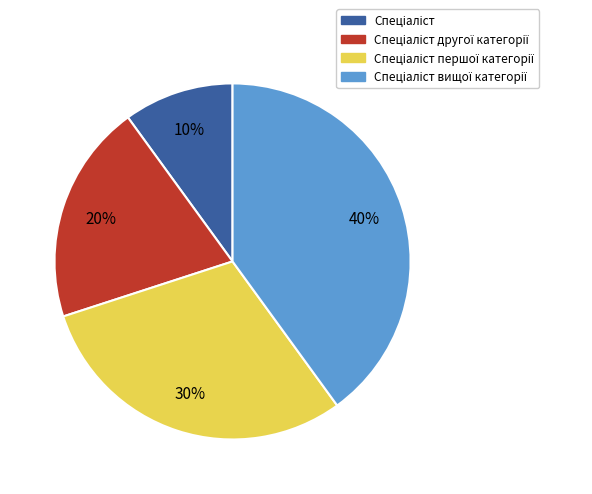

Is there any slice that represents more than half of the pie?

No